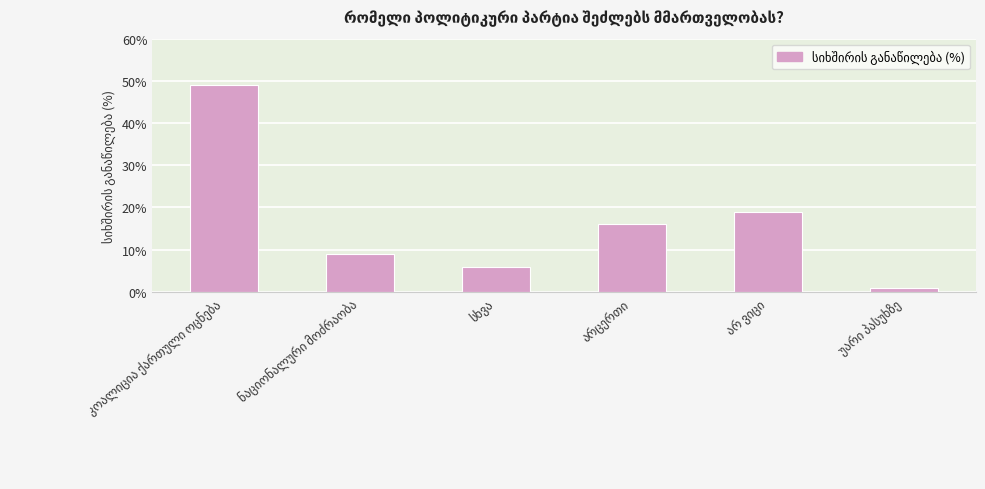

What is the average value?

17